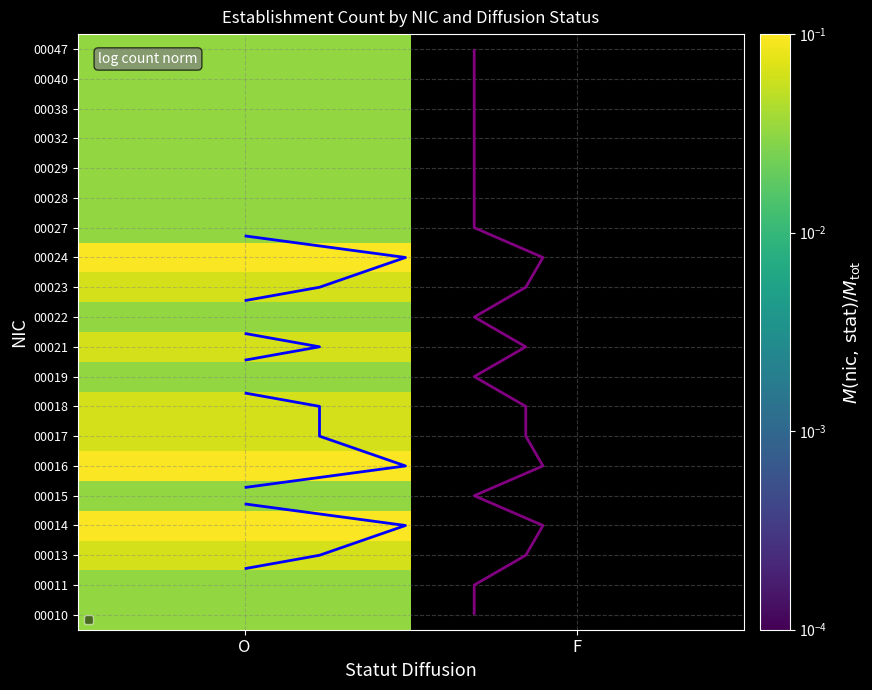

List the series in order of their overall mean, highest first.

00010, 00011, 00013, 00014, 00015, 00016, 00017, 00018, 00019, 00021, 00022, 00023, 00024, 00027, 00028, 00029, 00032, 00038, 00040, 00047